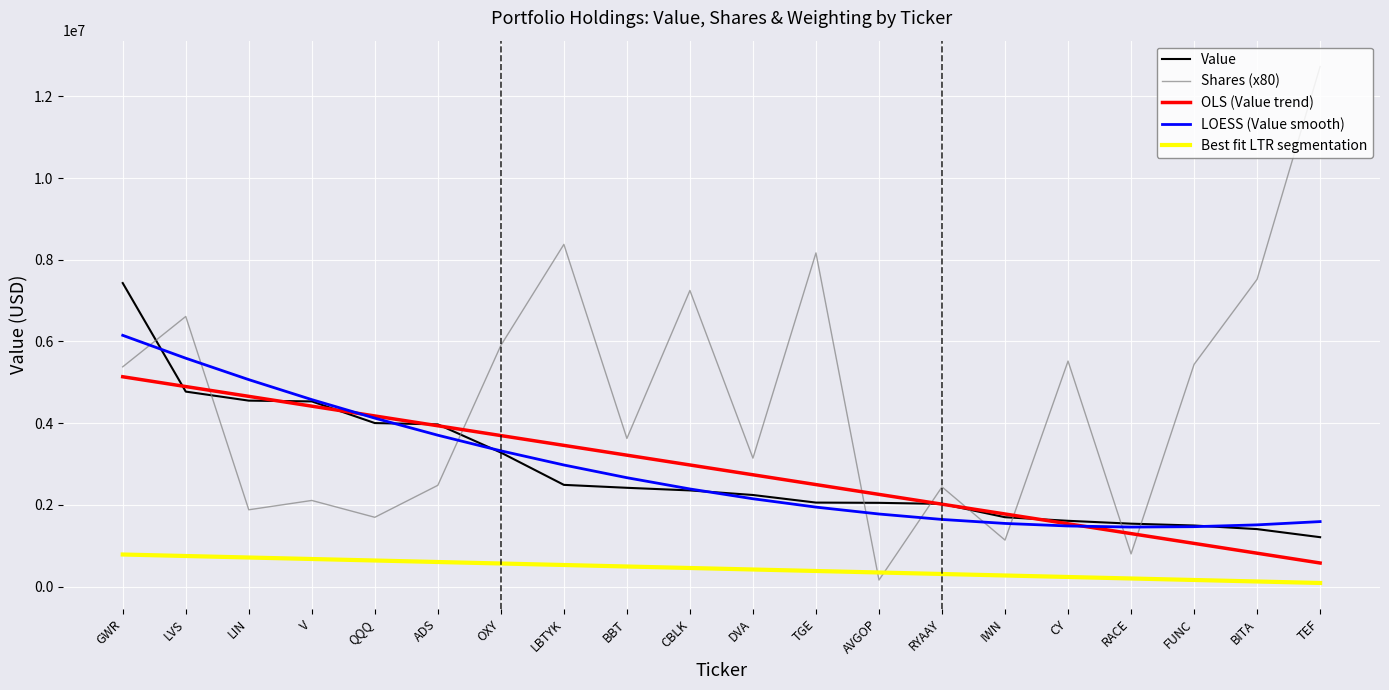

Which series has the widest spread of values?

Shares (x80)